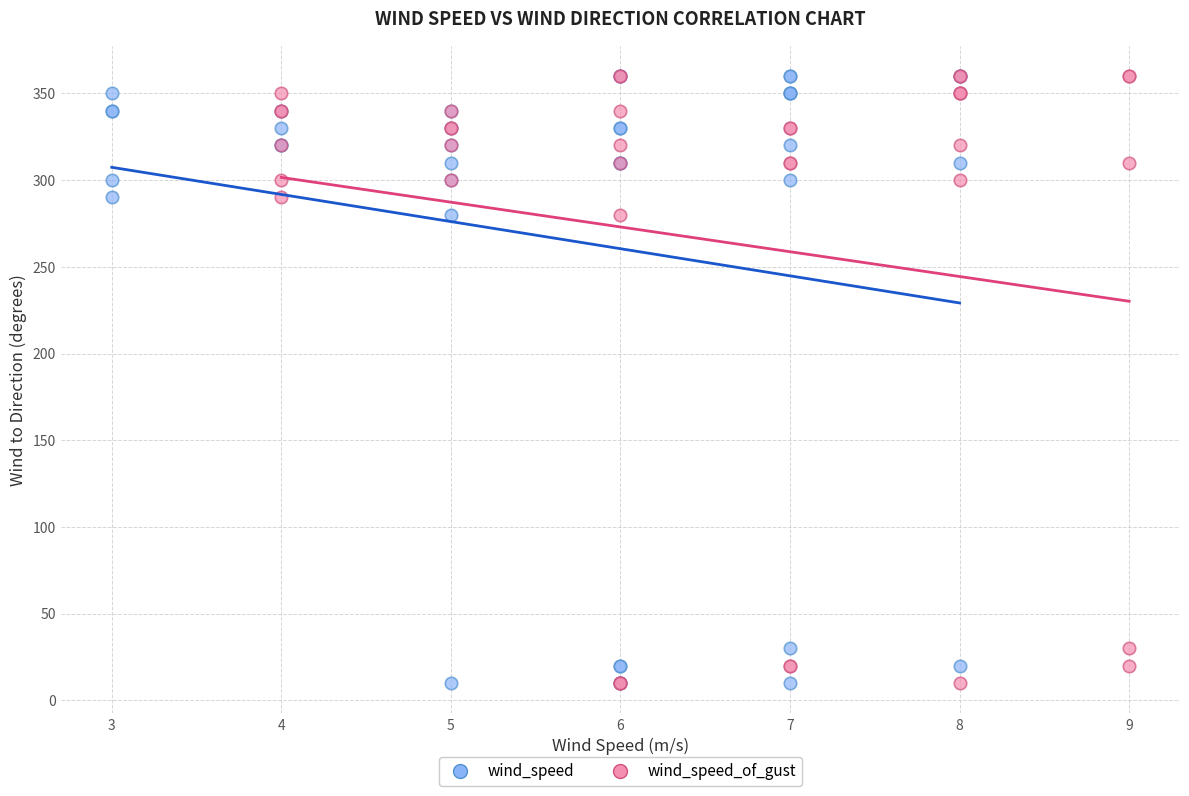

What are all the series names shown in the legend?

wind_speed, wind_speed_of_gust